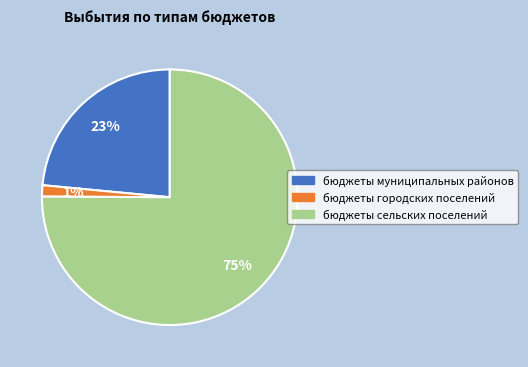

Rank the categories by value from lowest to highest.

бюджеты городских поселений, бюджеты муниципальных районов, бюджеты сельских поселений